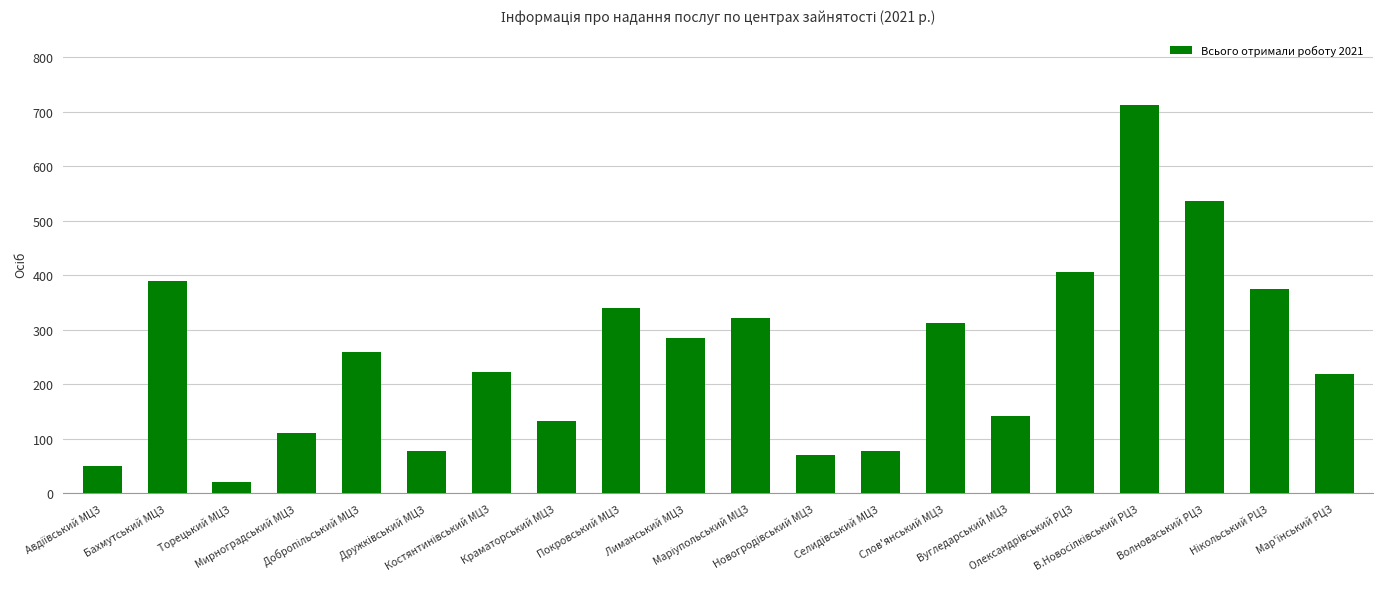

What is the value of the 9th bar from the left?

340